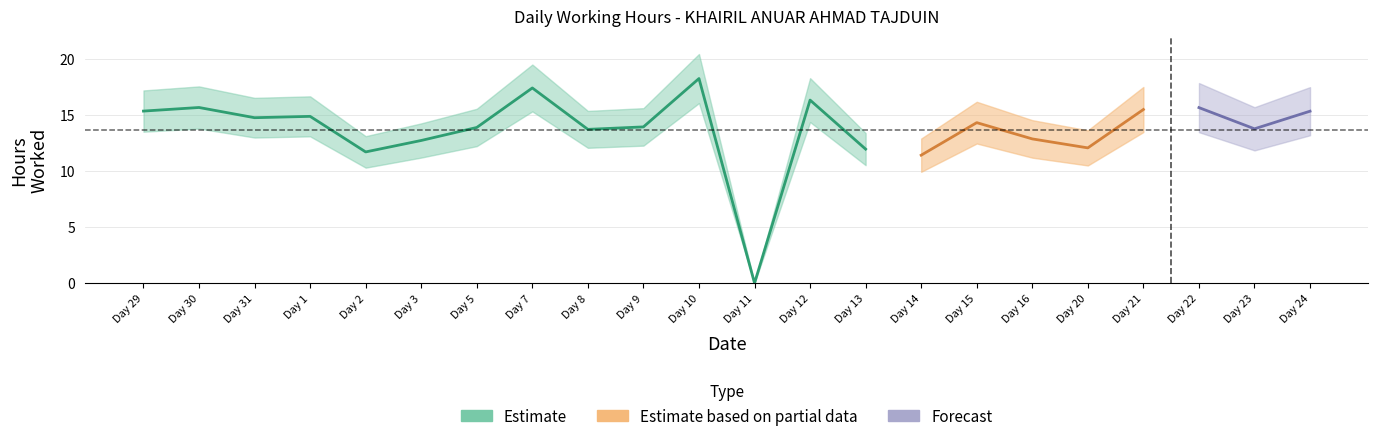

Which label corresponds to the largest value in the chart?

10